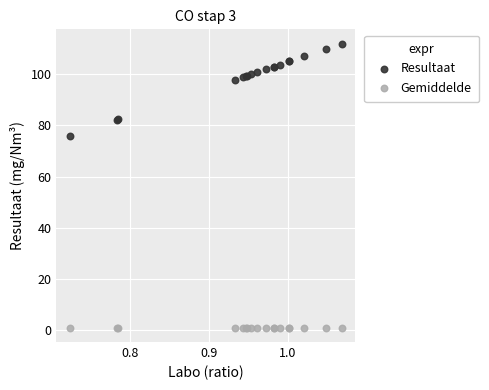

Which series contains the highest Y value?

Resultaat